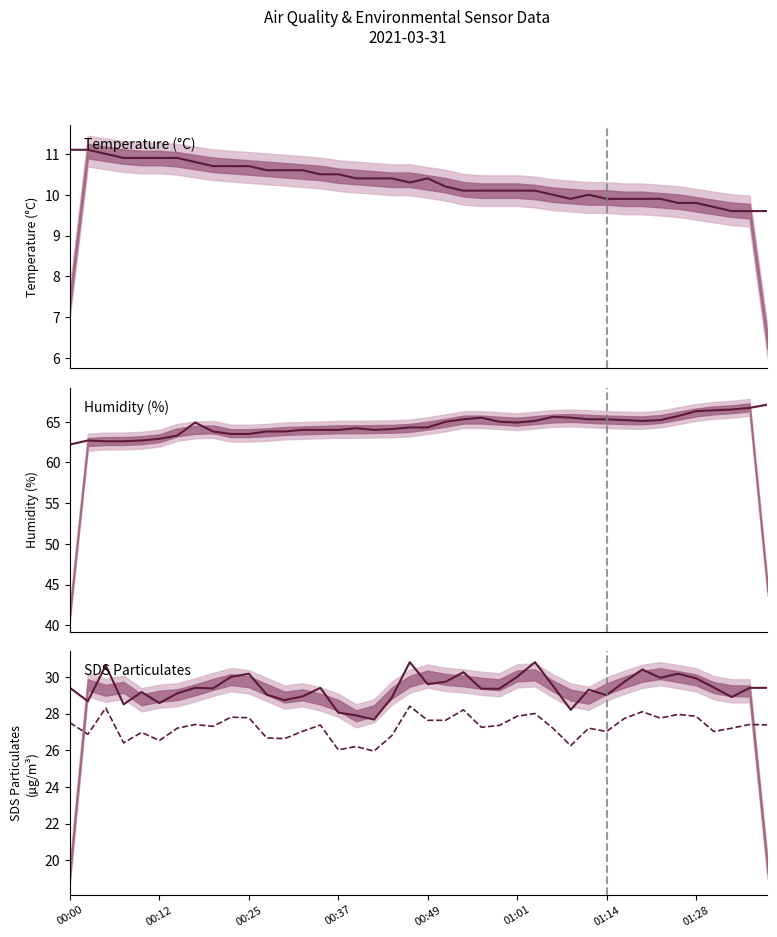

What is the sum of the SDS_P2 values at 19 and 22?

56.6